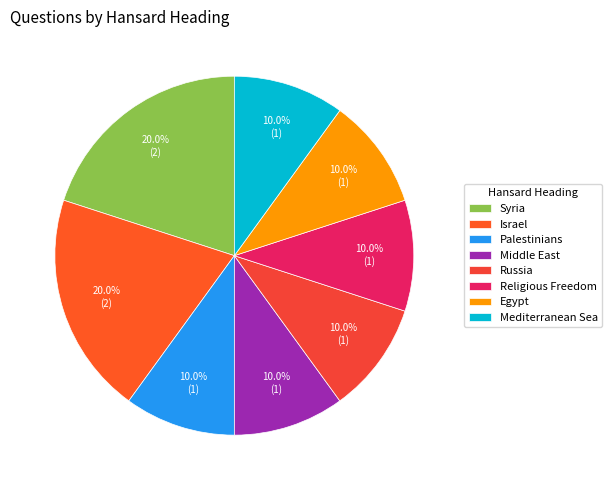

How many slices are in this pie chart?

8